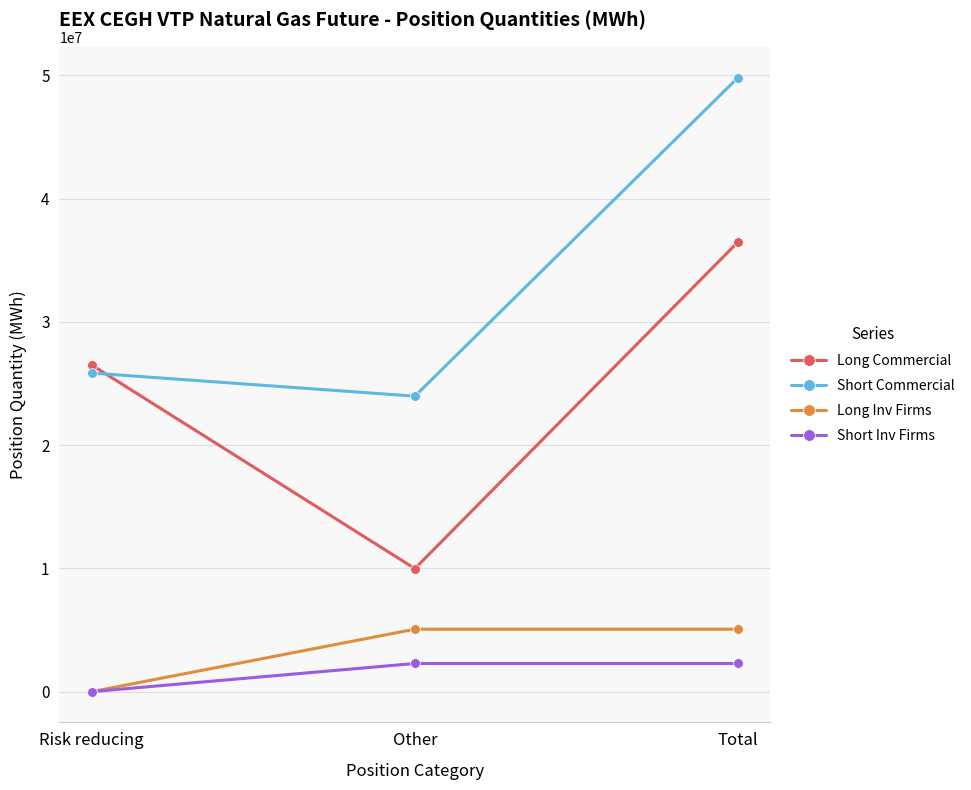

Reading right to left, list all the values displayed in this chart.

Long Commercial: 36489700	9986683	26503017
Short Commercial: 49827135	23974807	25852328
Long Inv Firms: 5071327	5071327	0
Short Inv Firms: 2287790	2287790	0